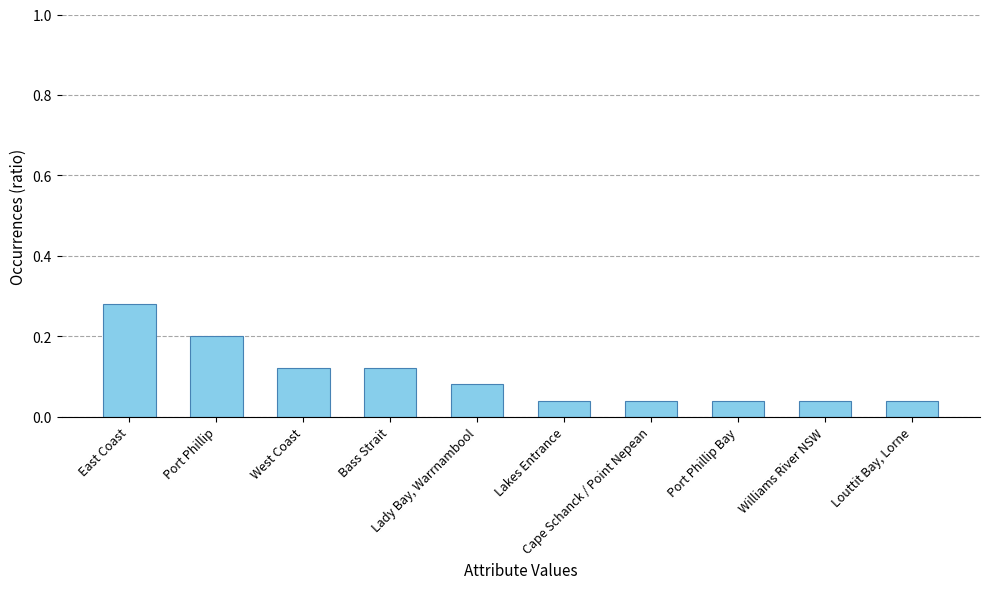

What is the difference between the second highest and second lowest values?

0.2